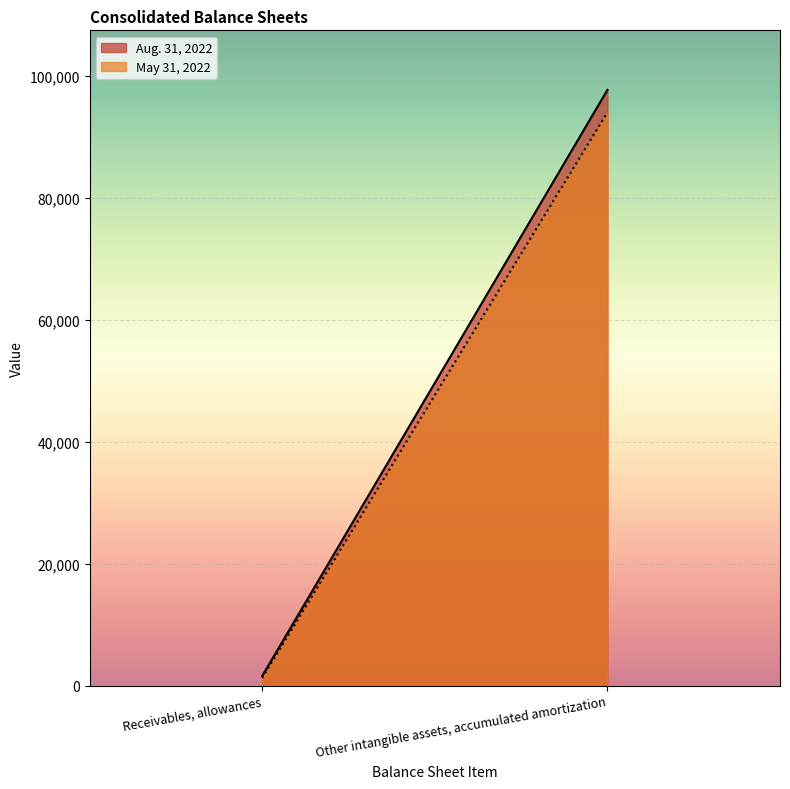

Rank the categories by Aug. 31, 2022 value from highest to lowest.

Other intangible assets, accumulated amortization, Receivables, allowances